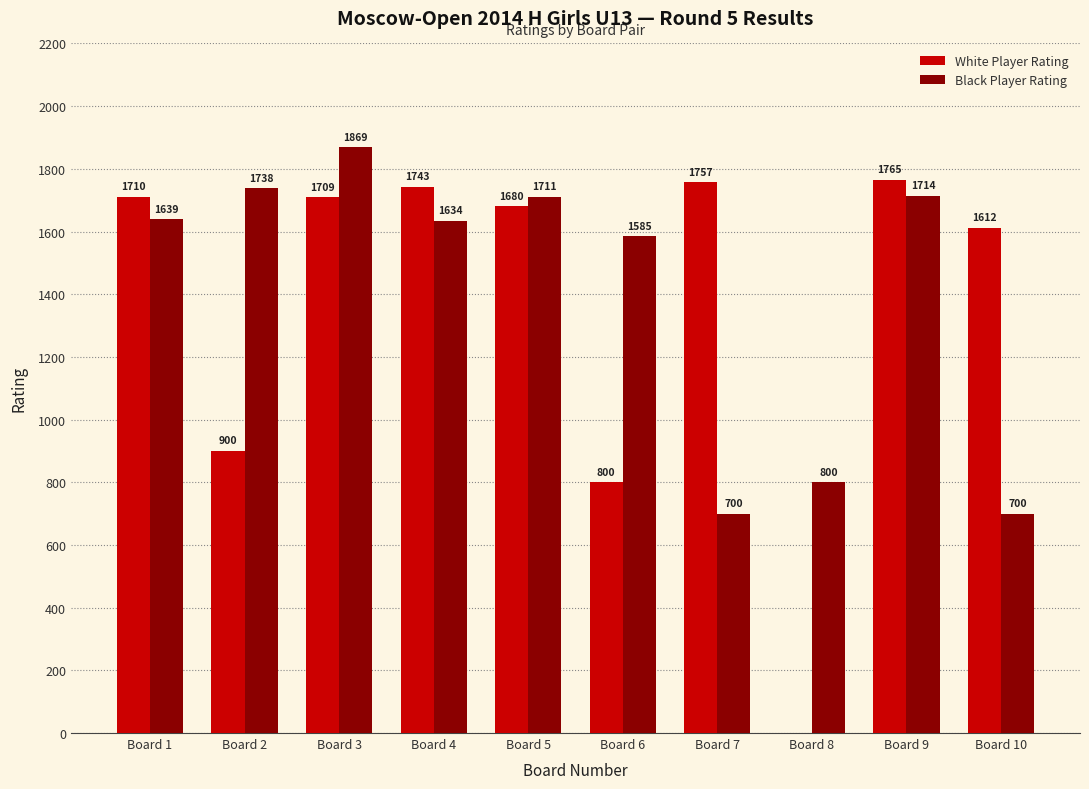

Which category has the highest value in the White Player Rating series?

Board 9